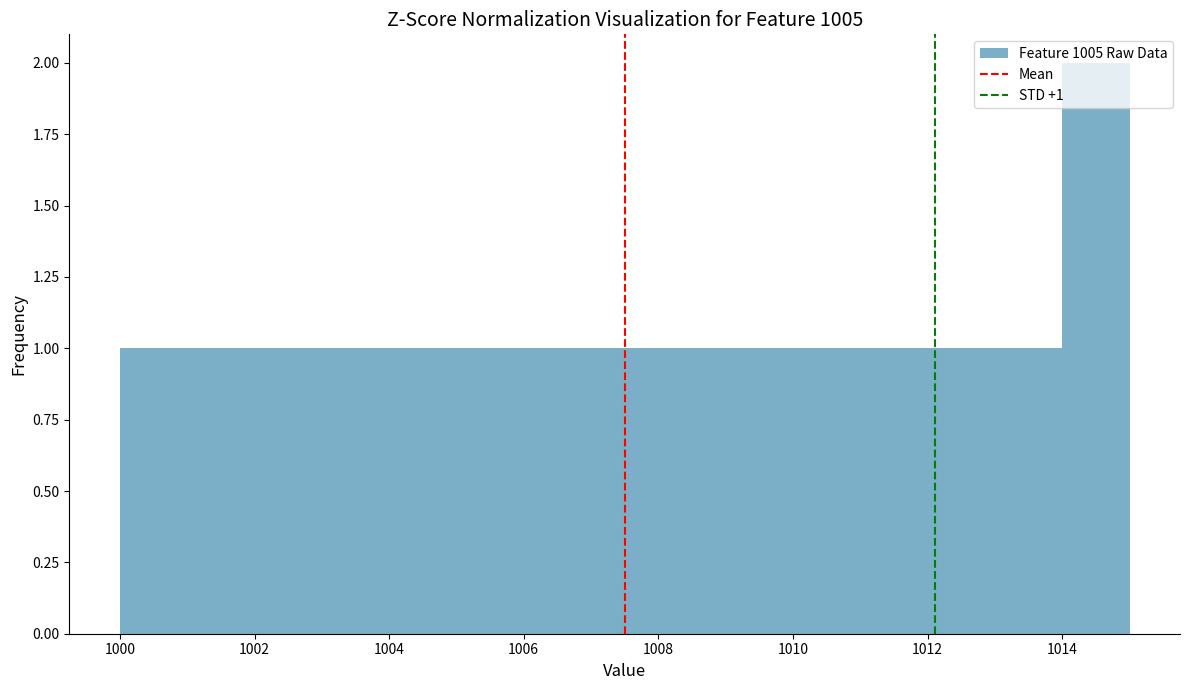

Over which range of the x-axis is the bar tallest?

1014 to 1015